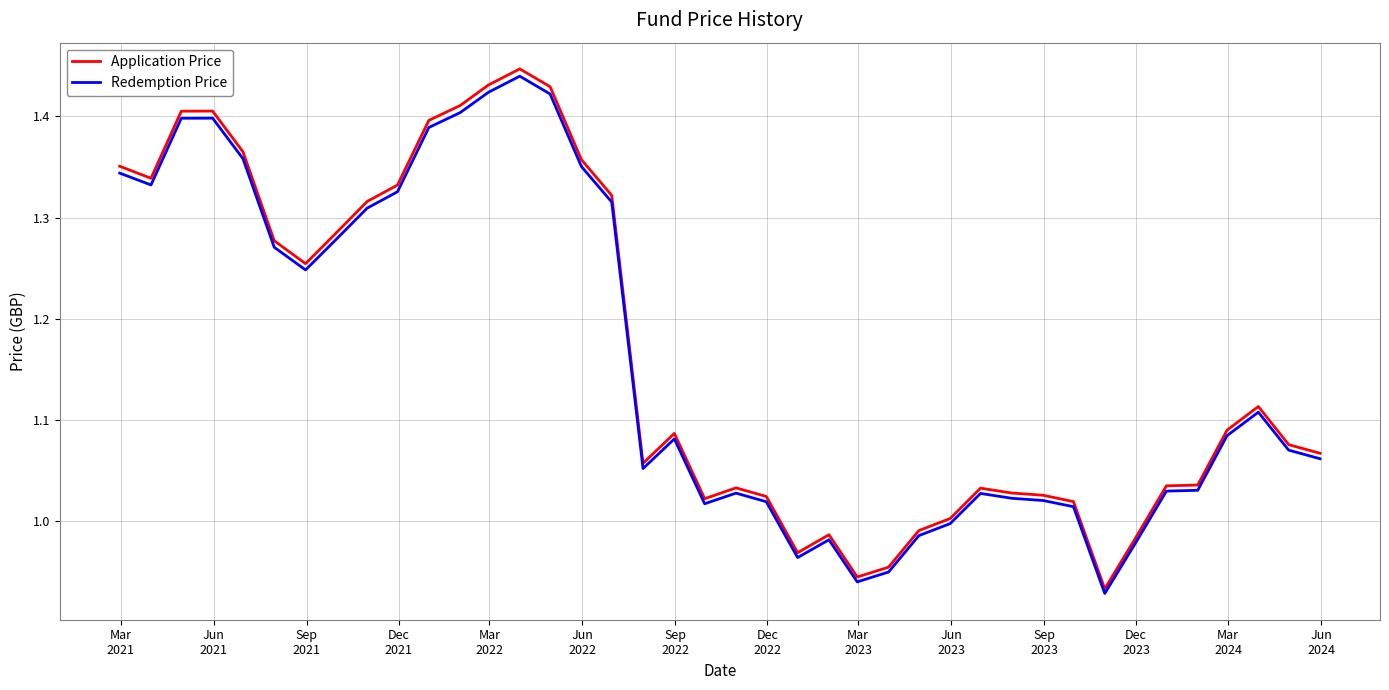

Which series has the largest range (max minus min)?

Application Price